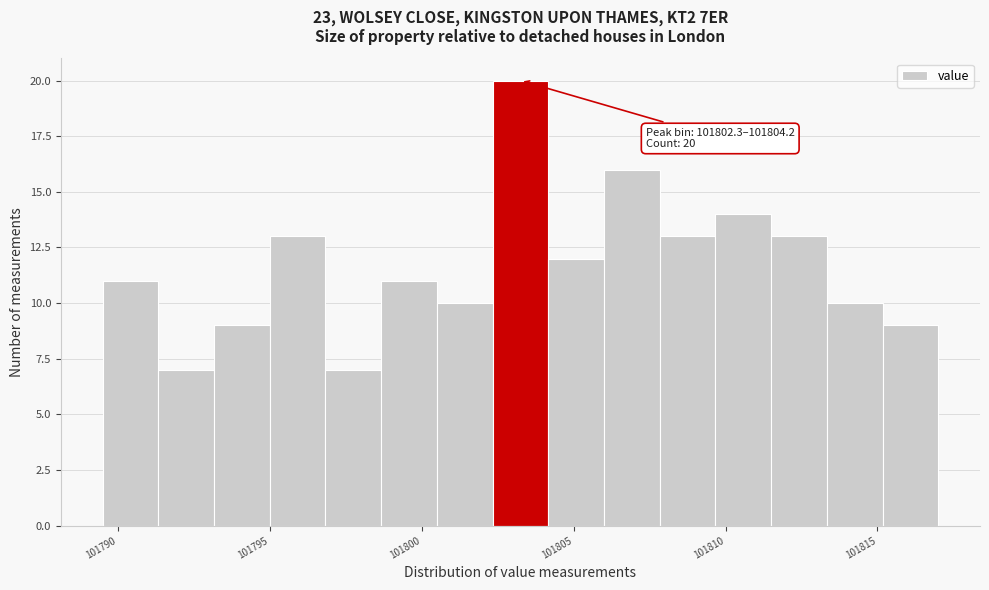

Read against the x-axis, roughly where is the centre of the tallest bar?

101803.5